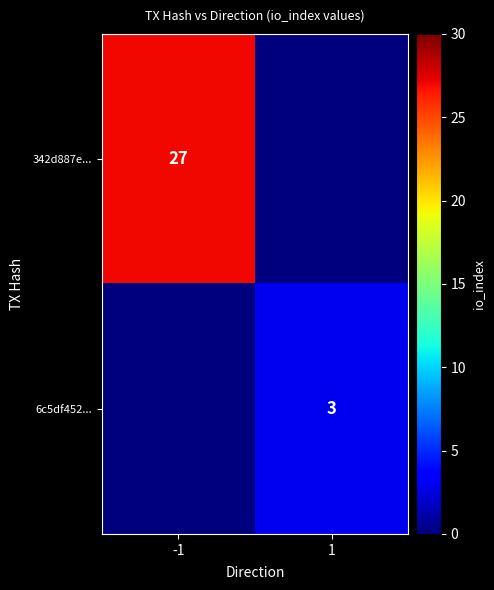

The value of 6c5df452... at 1 is 5. True or false?

False